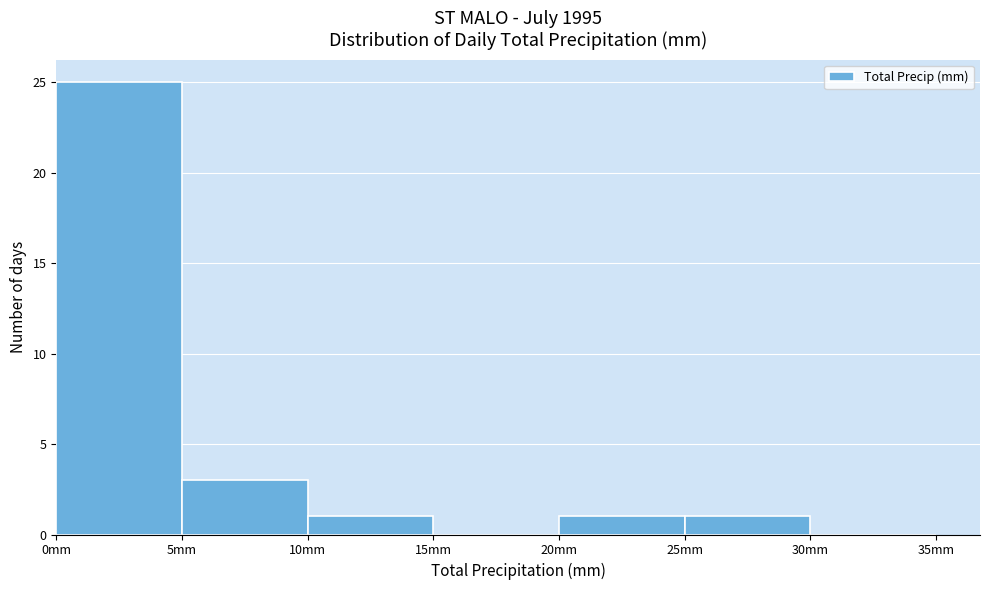

Which range on the x-axis has the tallest bar?

0 to 5